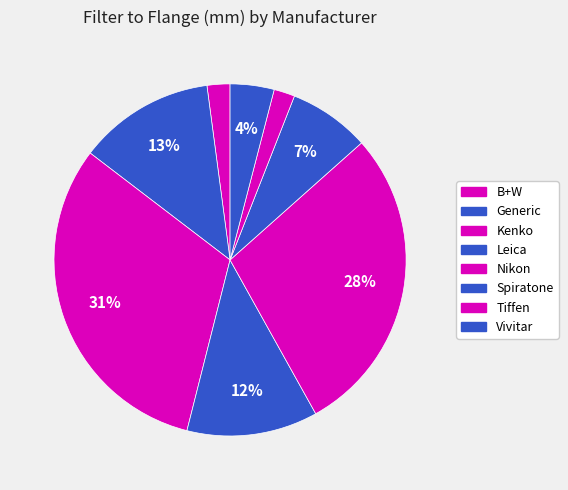

To the nearest percent, what is the average slice percentage?

12%